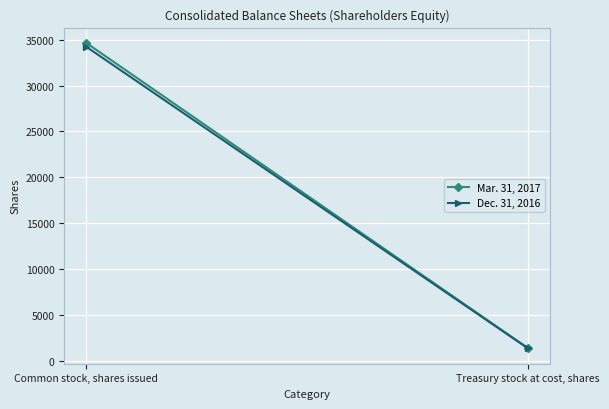

At which category does the chart reach its peak across all series?

Common stock, shares issued